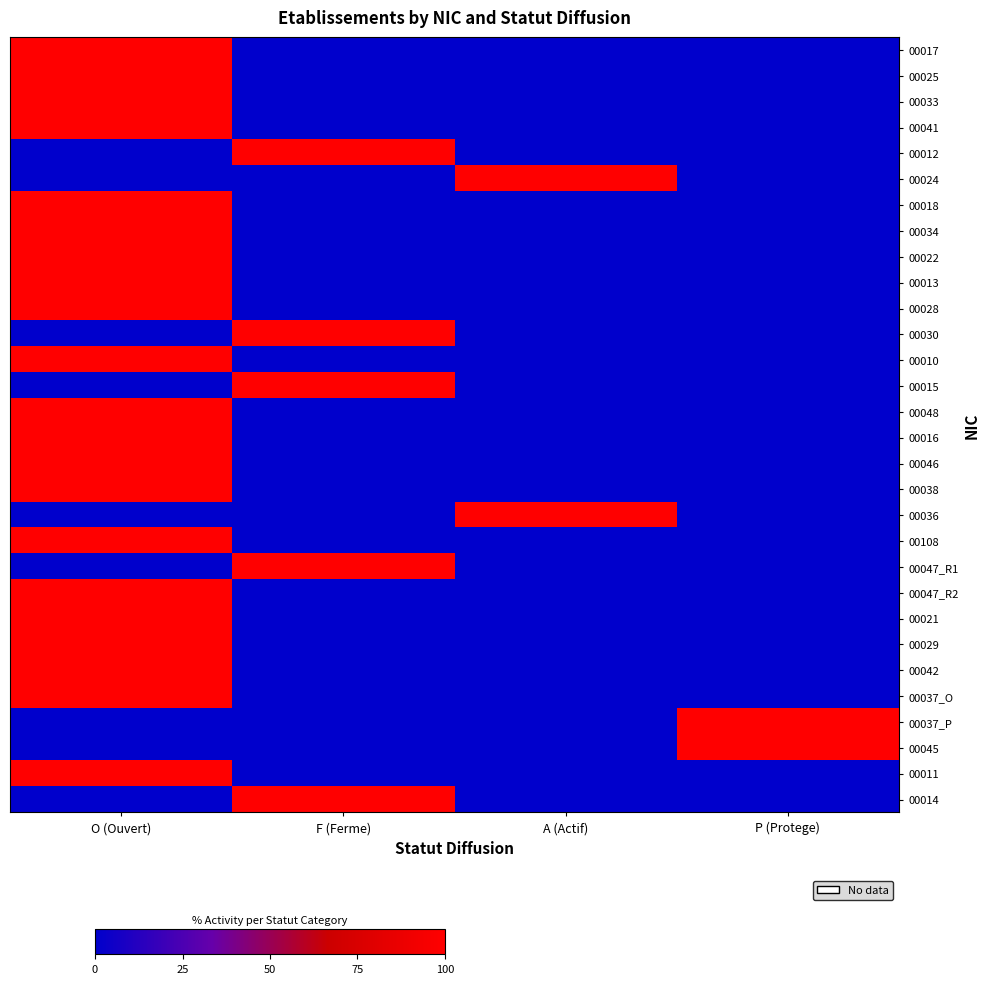

Which series changed the most between O (Ouvert) and A (Actif)?

00017